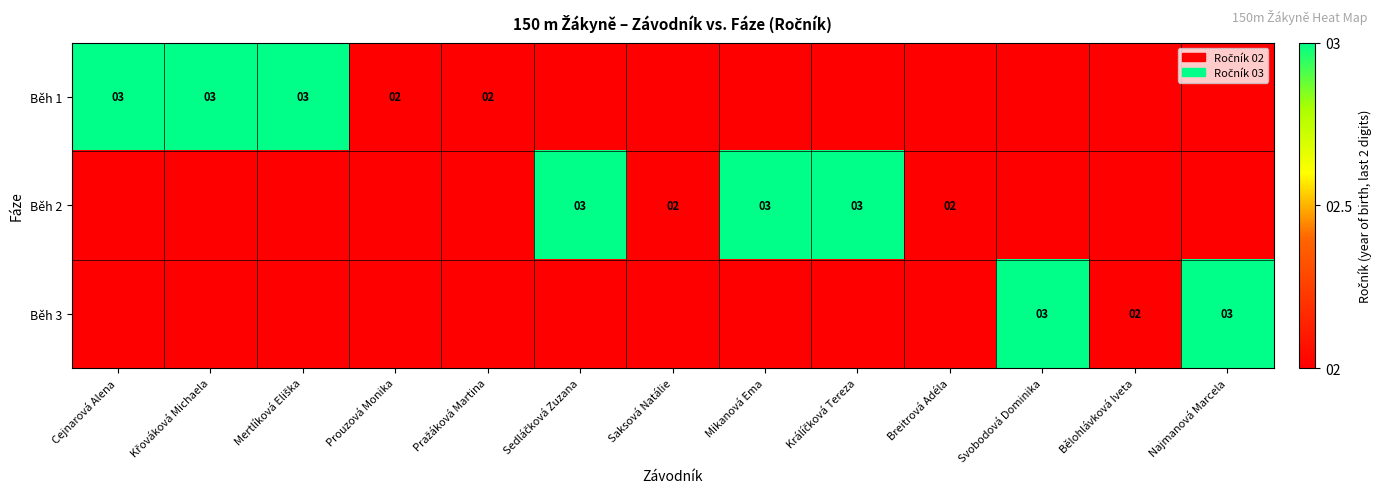

Is it true that Běh 2 equals 4 at Mikanová Ema?

False